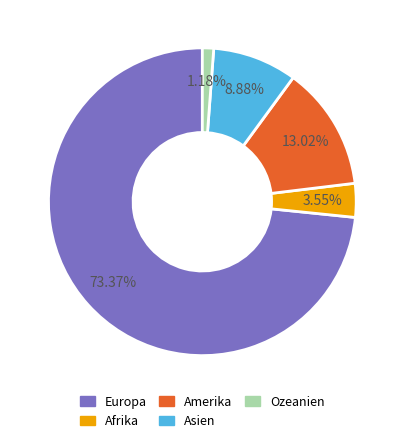

How many segments does this pie chart have?

5